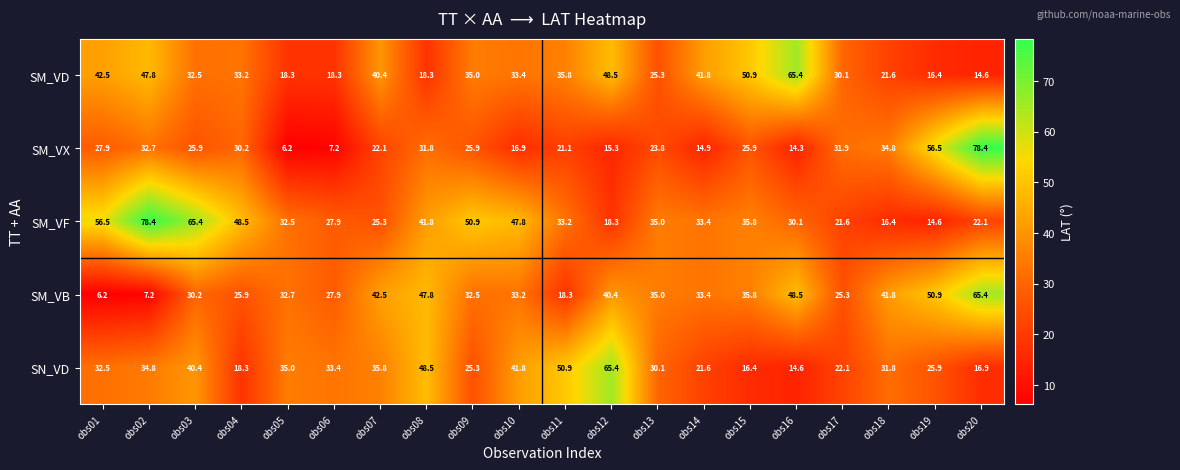

Which series changed the most between obs08 and obs18?

SM_VF